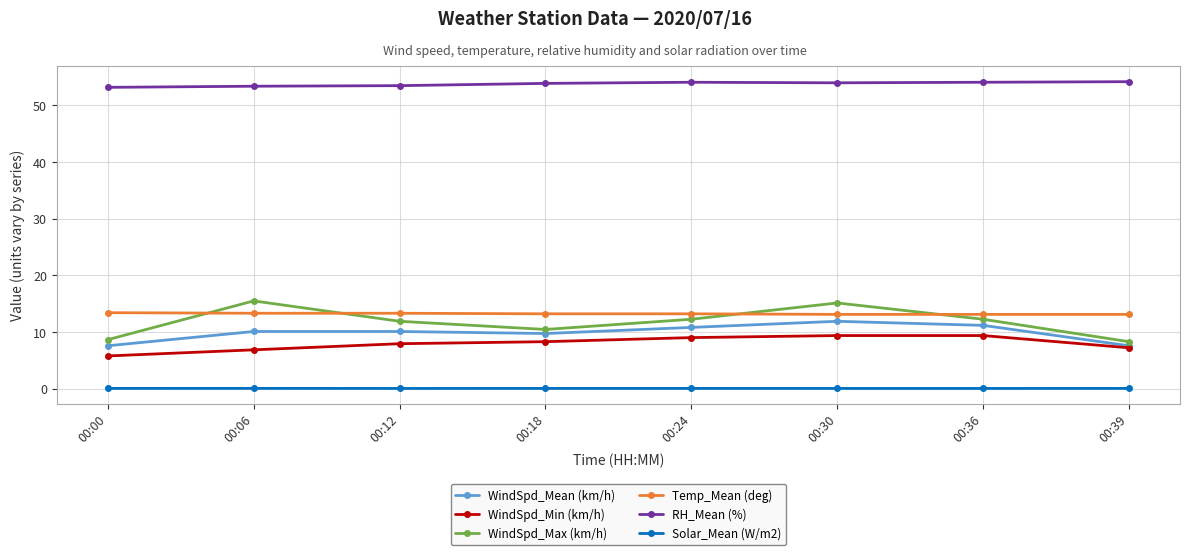

How many lines are shown in the chart?

6